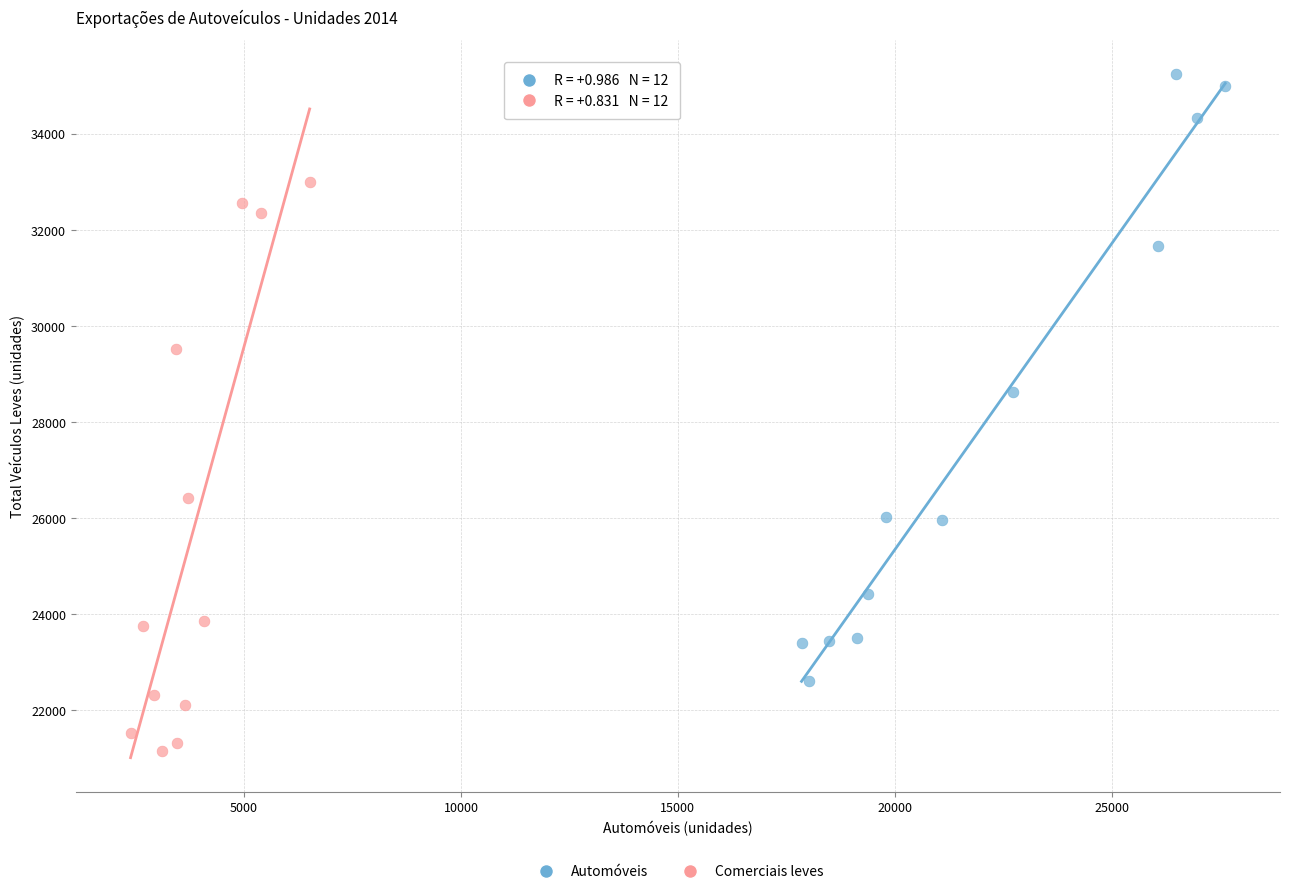

Which series has the widest spread of Y values?

Automóveis